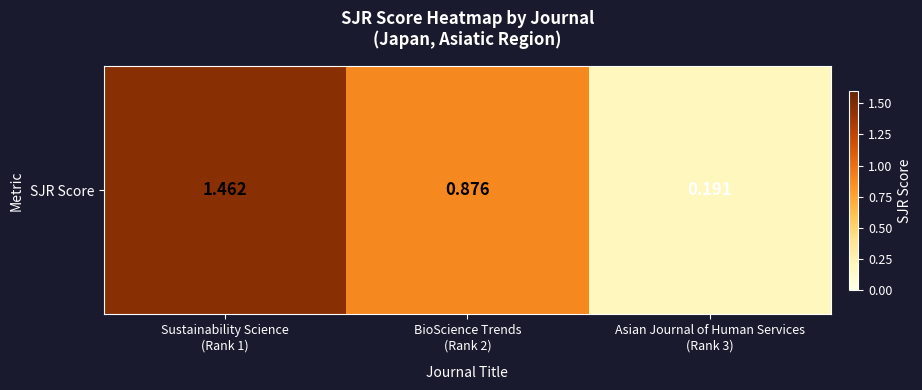

True or false: the data shows 0.9 at BioScience Trends
(Rank 2).

True